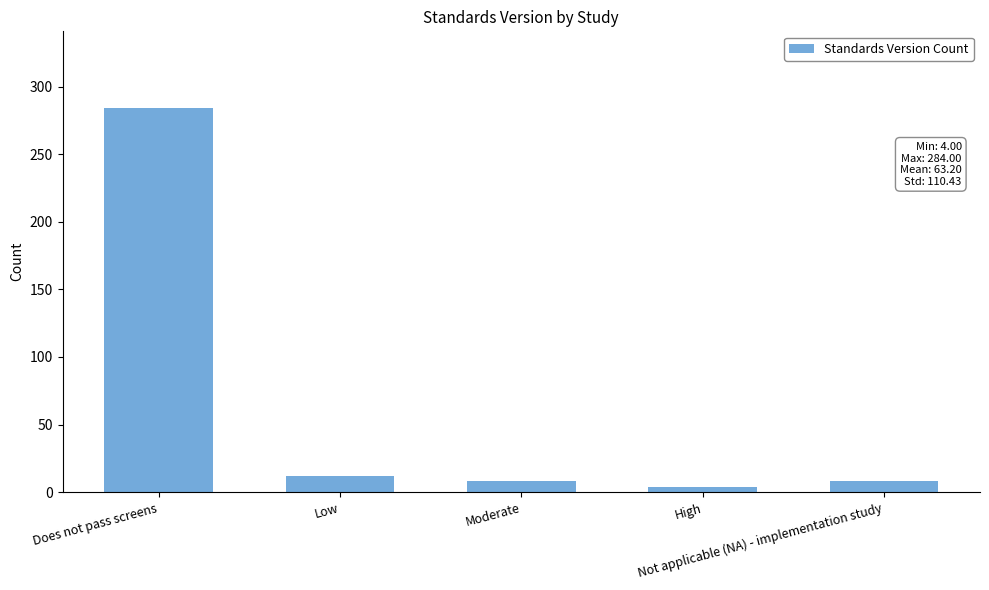

How many distinct data groups are displayed?

1